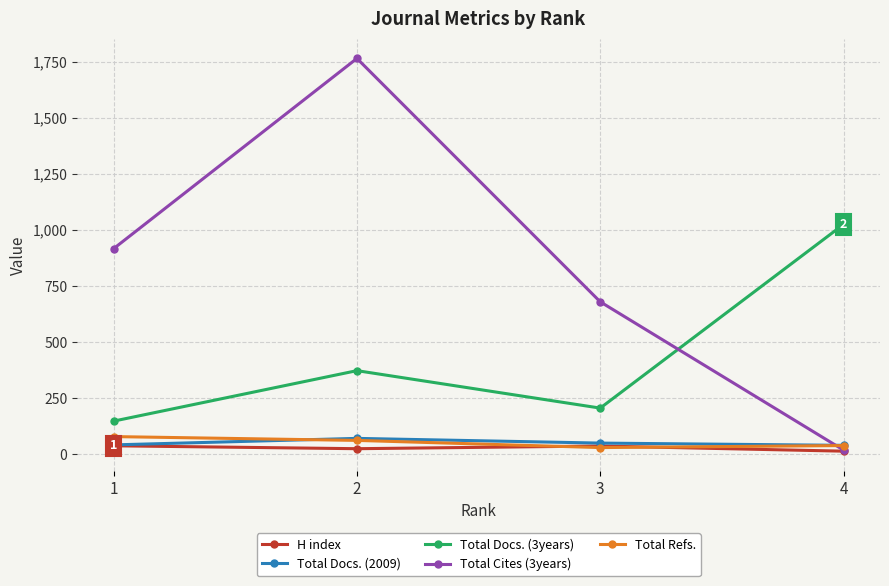

Which series has the largest total across all categories?

Total Cites (3years)